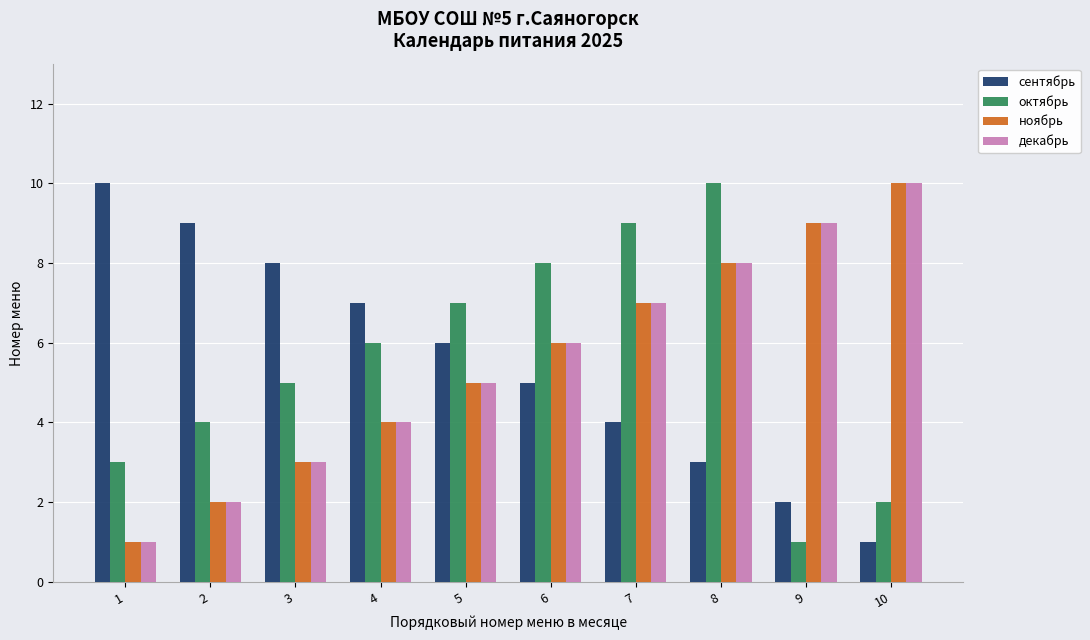

How many bars are there in each group?

4